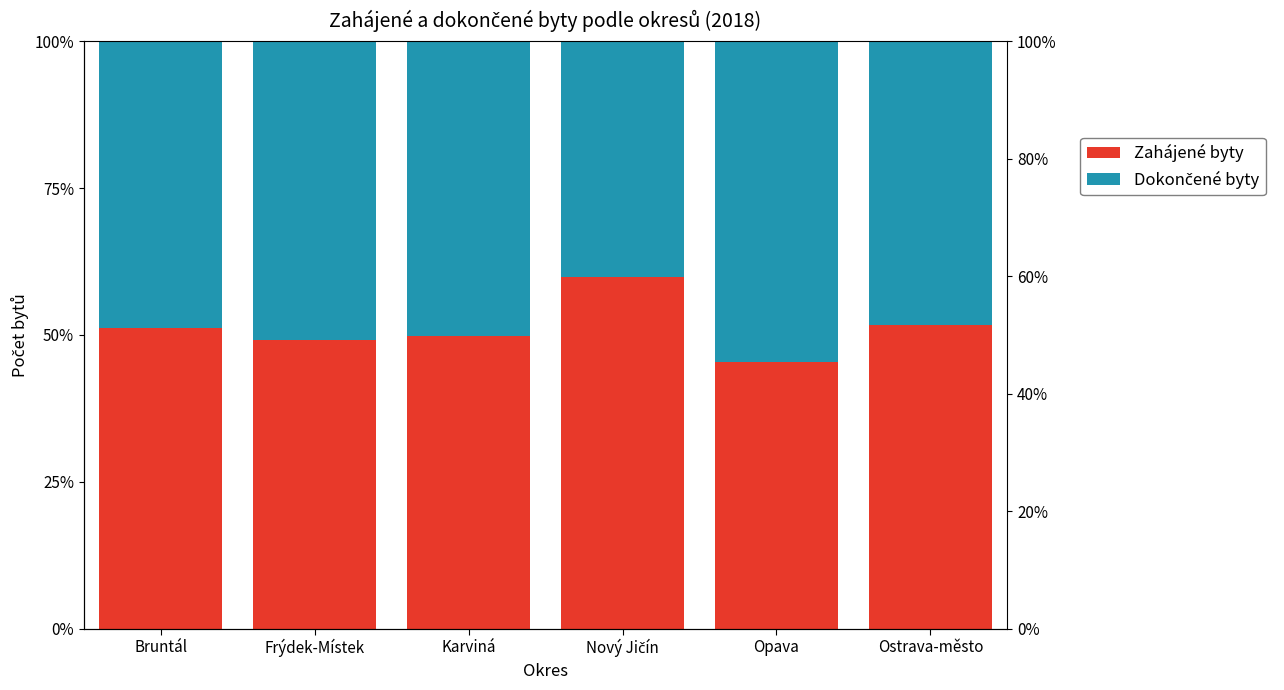

Which series has the widest spread of values?

Dokončené byty